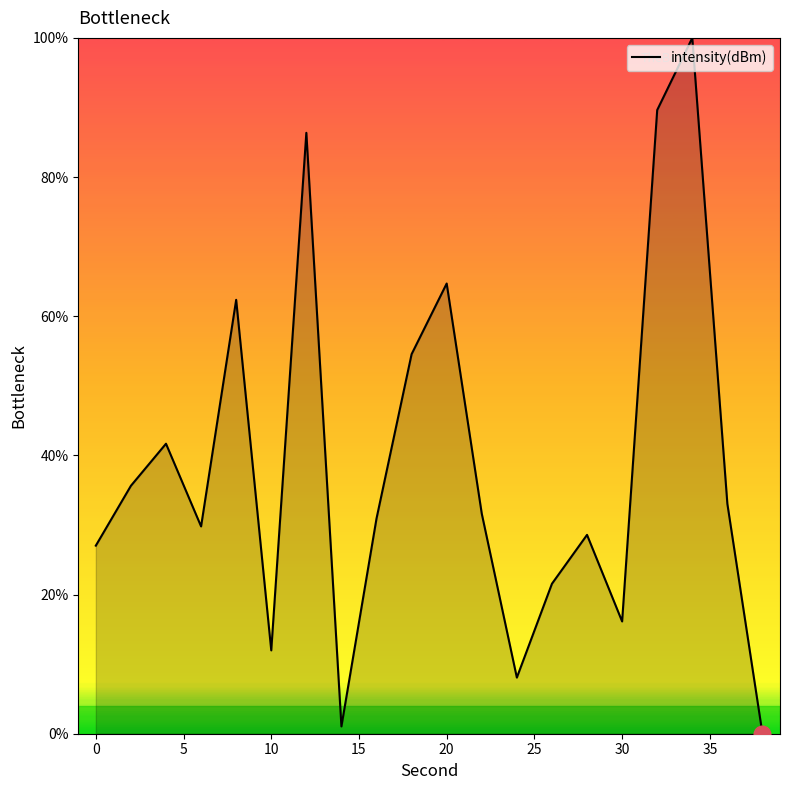

What is the difference between the maximum and minimum values?

100.0